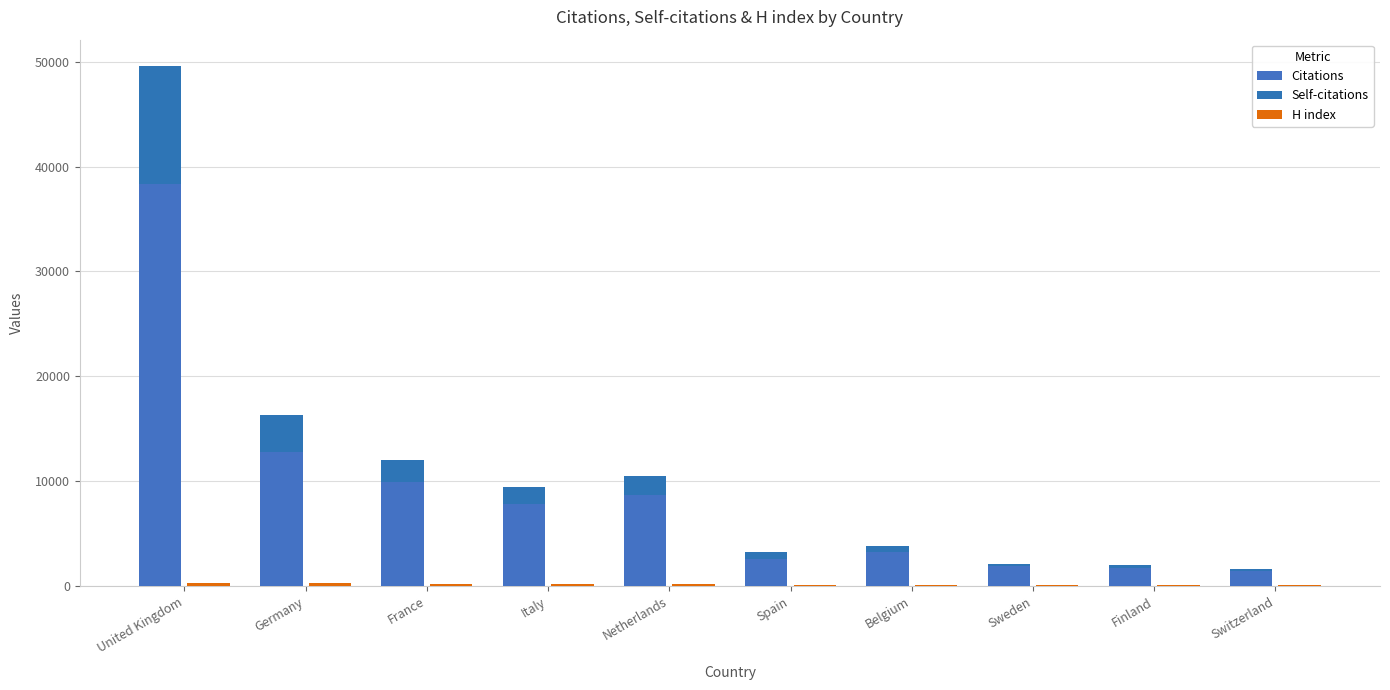

Is it true that Self-citations equals 6239 at Germany?

False